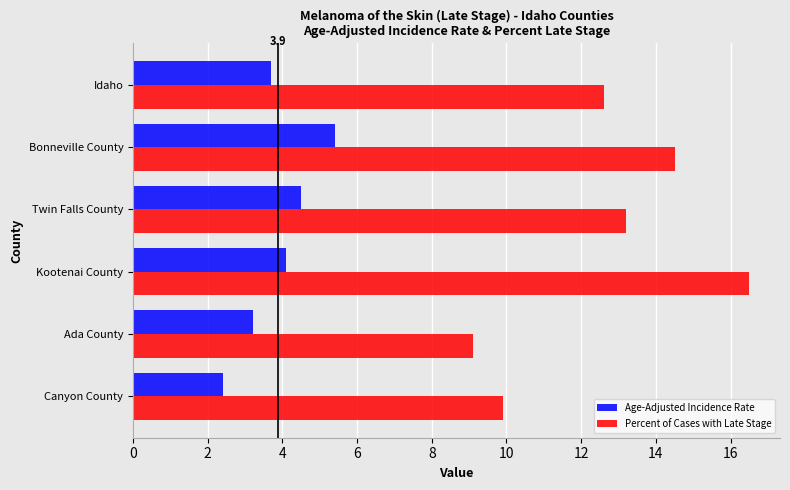

What is the sum of all Percent of Cases with Late Stage values?

75.8